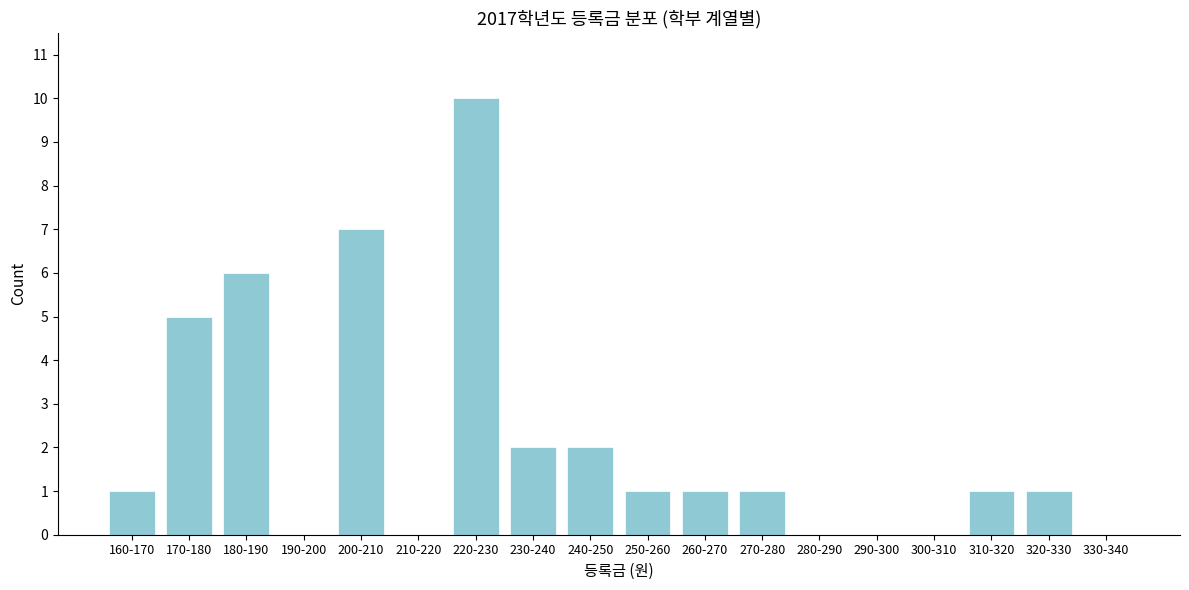

Reading left to right, what are all the values shown in this chart?

160-170=1	170-180=5	180-190=6	190-200=0	200-210=7	210-220=0	220-230=10	230-240=2	240-250=2	250-260=1	260-270=1	270-280=1	280-290=0	290-300=0	300-310=0	310-320=1	320-330=1	330-340=0